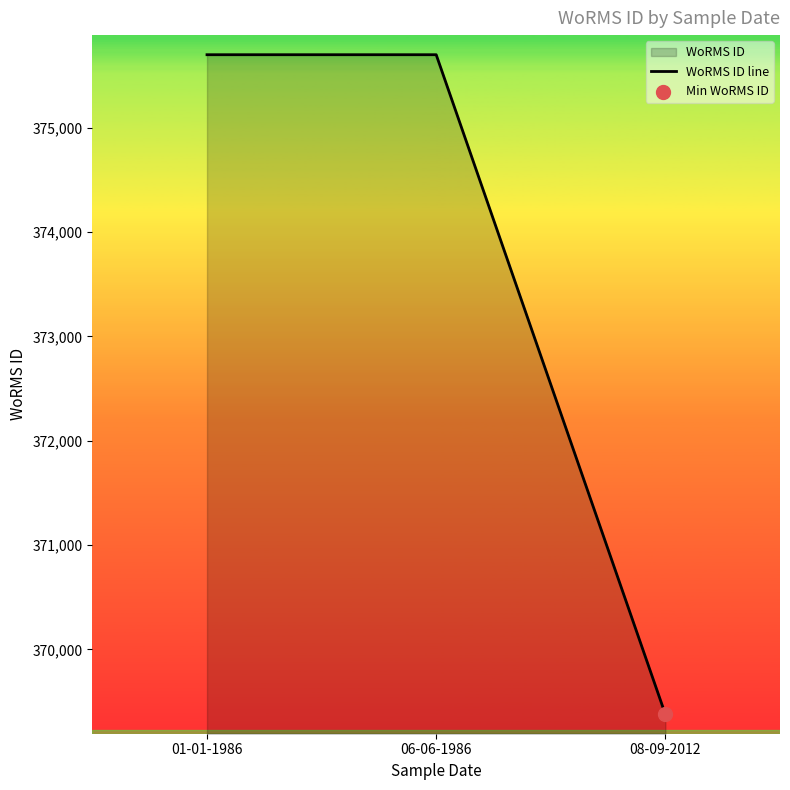

Approximately how many times larger is the value at 08-09-2012 compared to 06-06-1986?

1.0